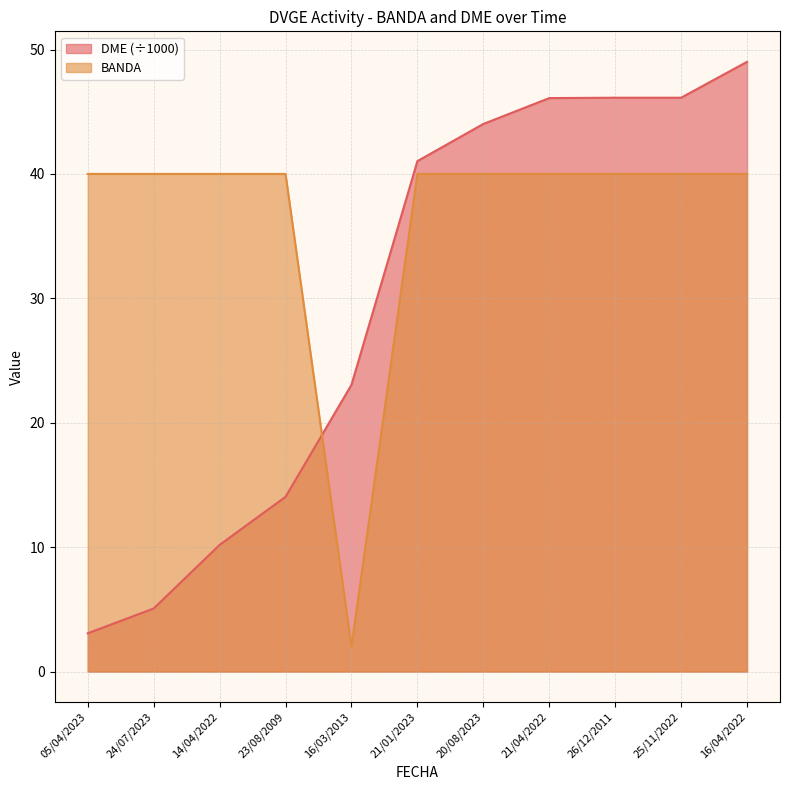

Which series has the widest spread of values?

DME (÷1000)